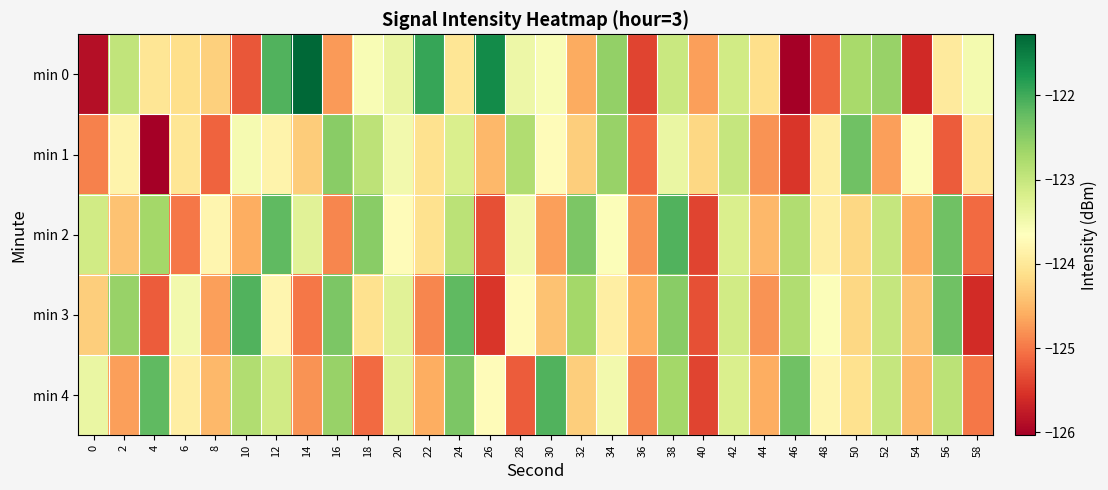

What is the total value across all series at 26?

-620.6